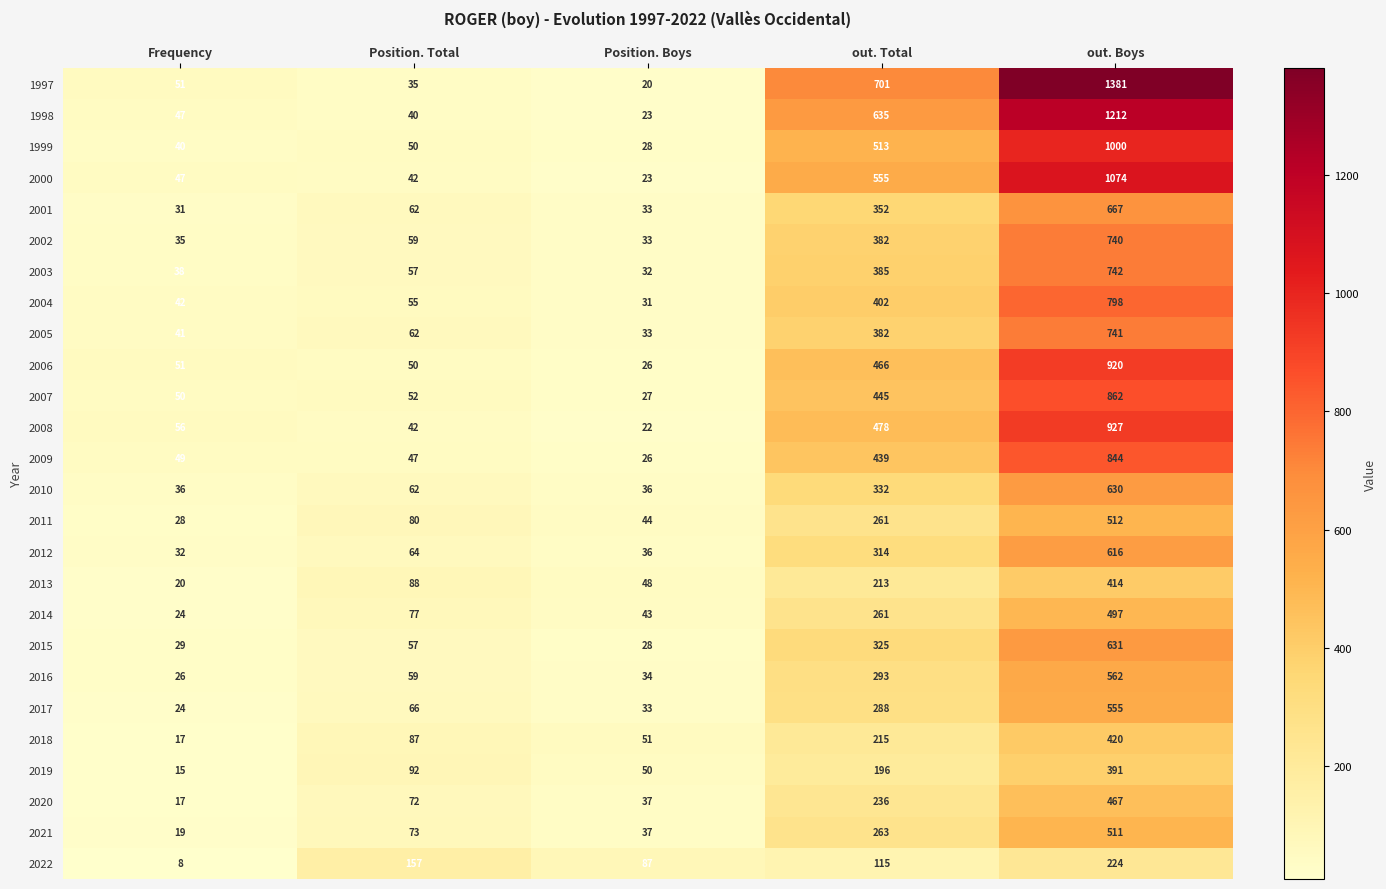

True or false: 1997 has a value of 701 at out. Total.

True